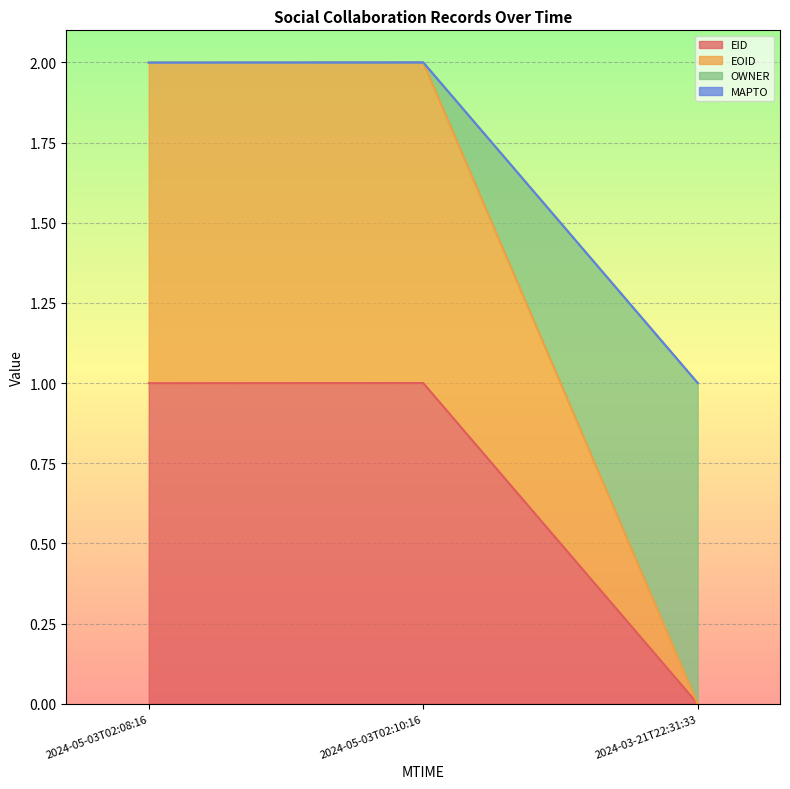

Which series has the largest range (max minus min)?

EOID